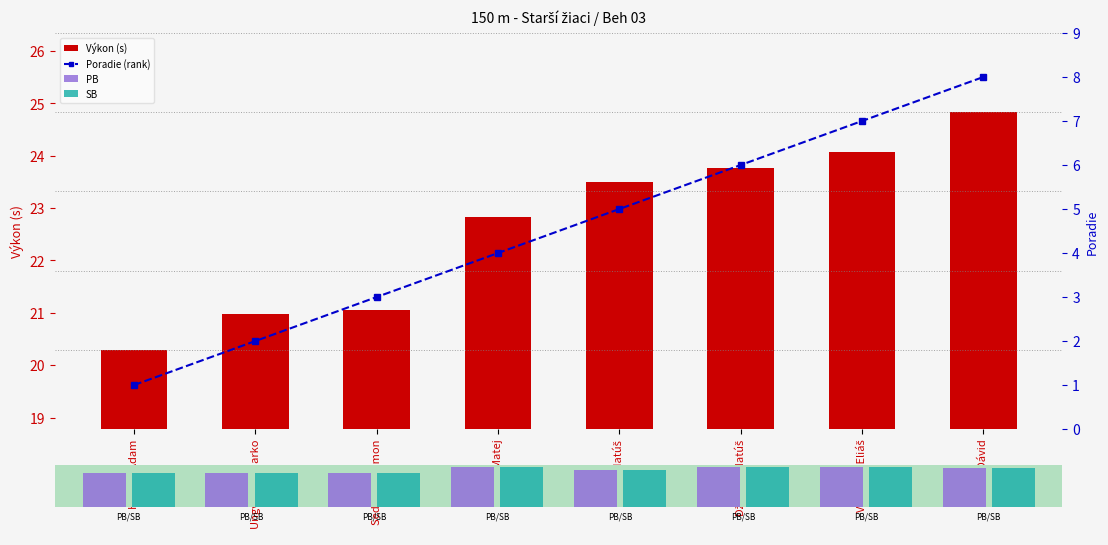

What are all the series names shown in the legend?

Výkon (s), Poradie (rank), PB, SB